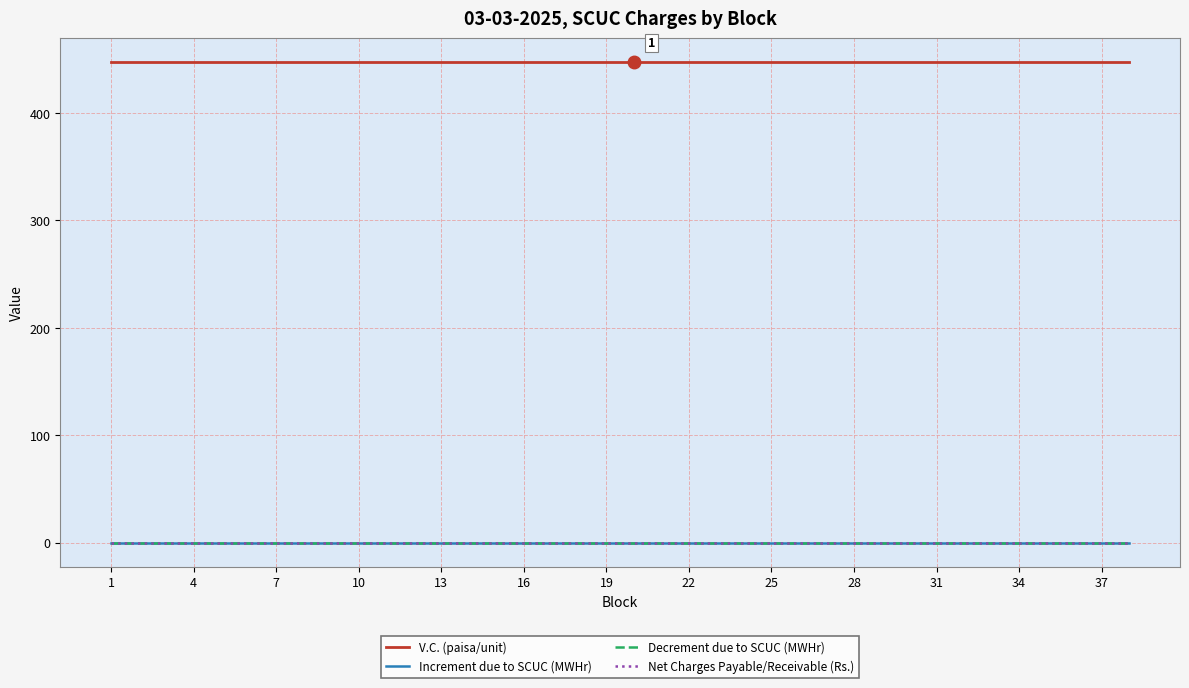

True or false: V.C. (paisa/unit) and Decrement due to SCUC (MWHr) cross at least once.

False